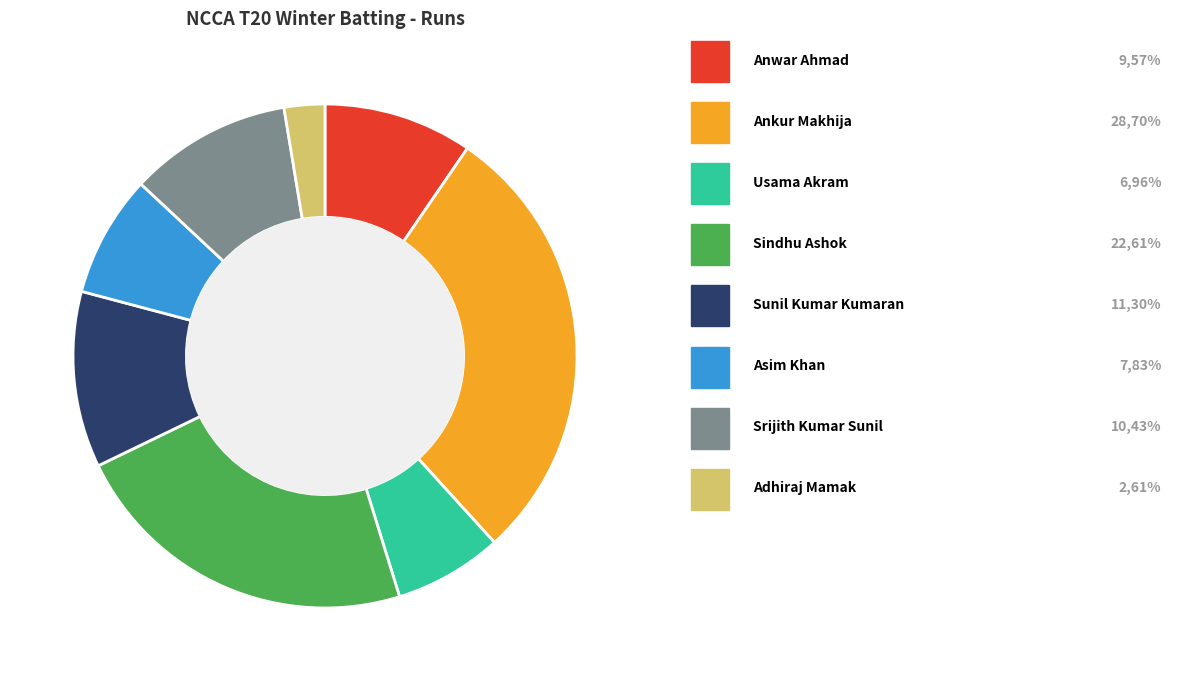

How many slices are in this pie chart?

8